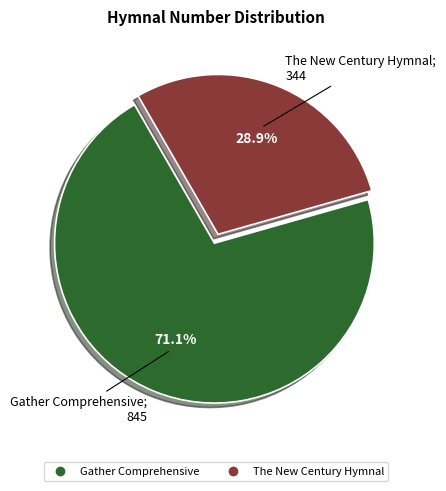

Is the sum of Gather Comprehensive and The New Century Hymnal greater than half?

Yes